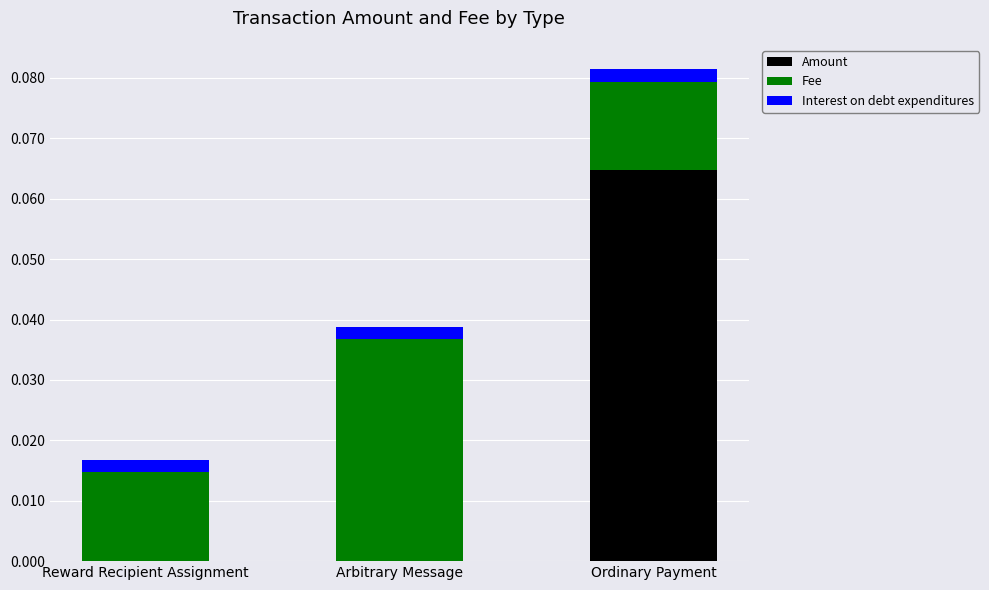

Which category has the highest value in the Amount series?

Ordinary Payment